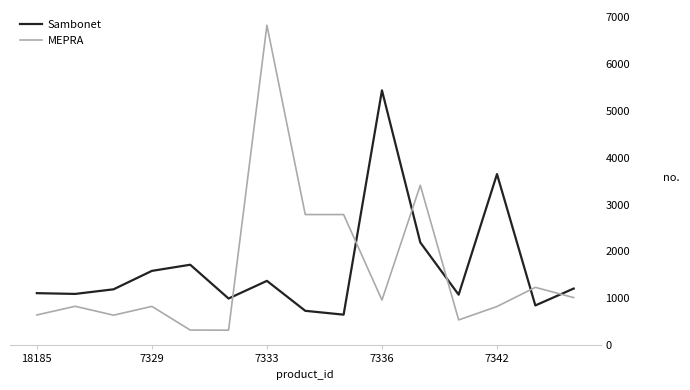

How many intersections are there between MEPRA and Sambonet?

6